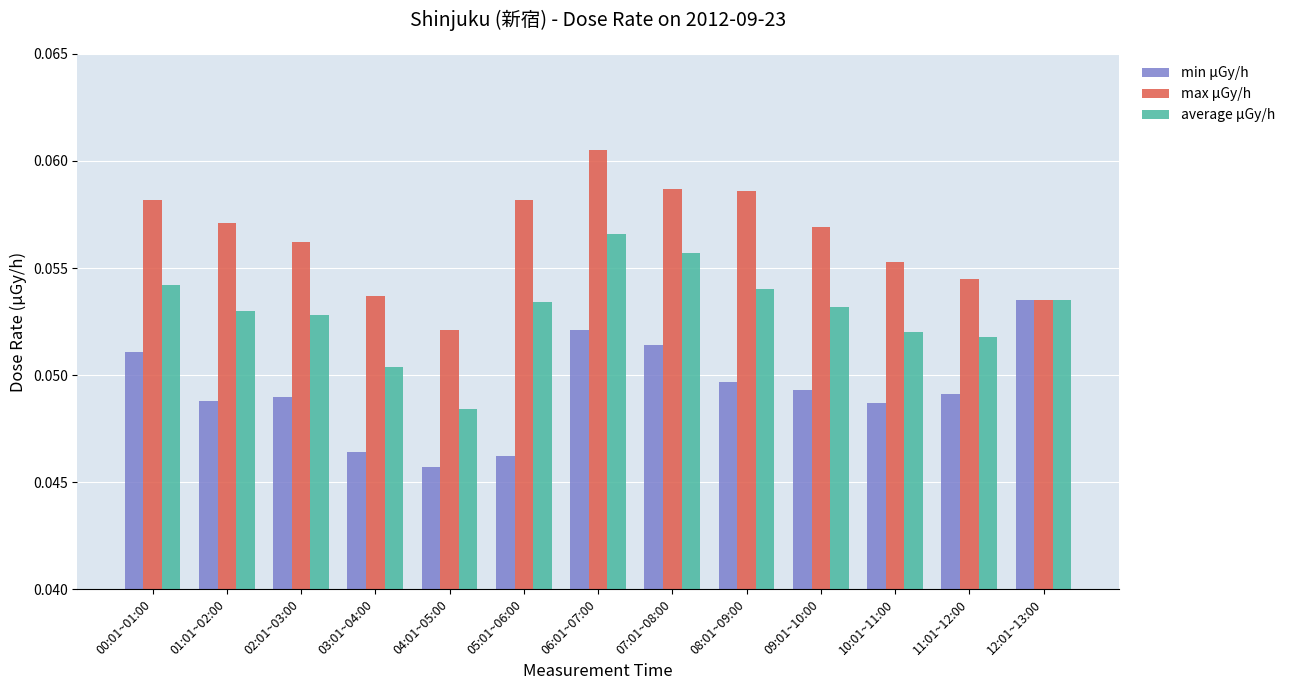

The max μGy/h series shows 0.0 at 03:01~04:00. True or false?

False